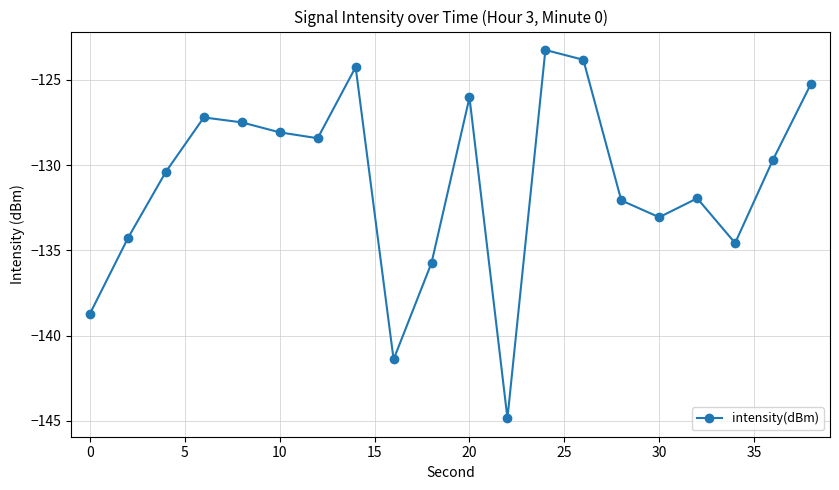

What is the difference between the second highest and minimum values?

21.0